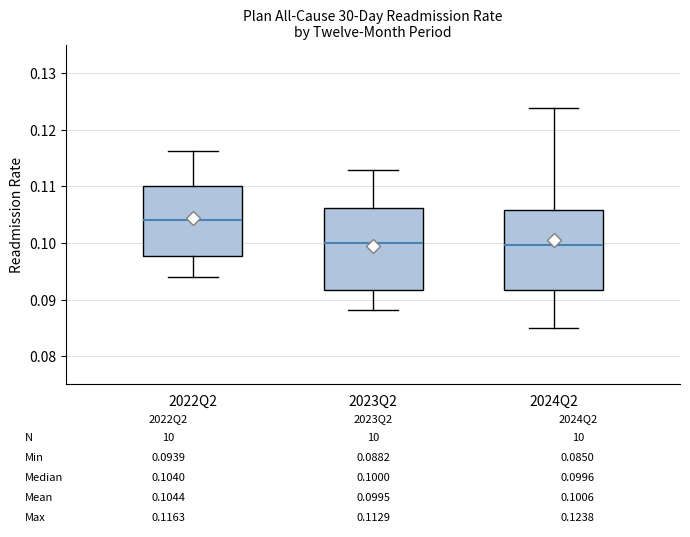

Which box has the highest median line?

2022Q2